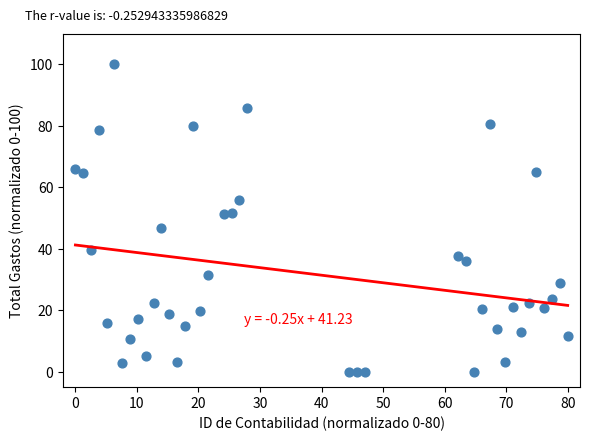

What is the range of Y values (max minus min)?

100.0